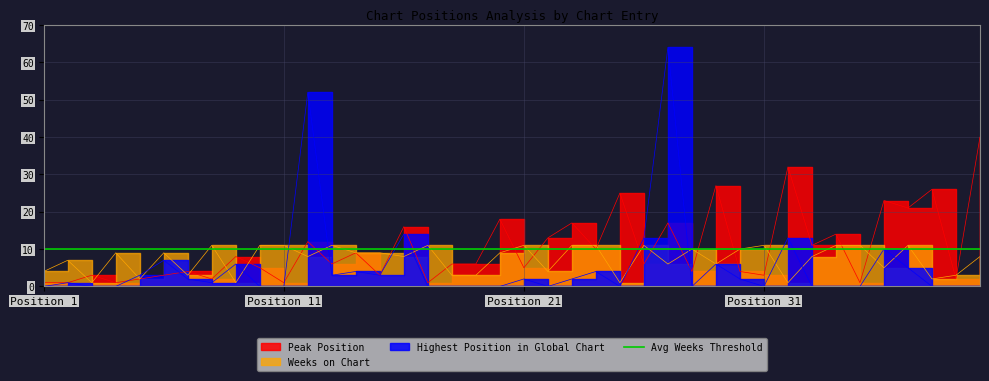

The value of Highest Position in Global Chart at 4 is -31. True or false?

False